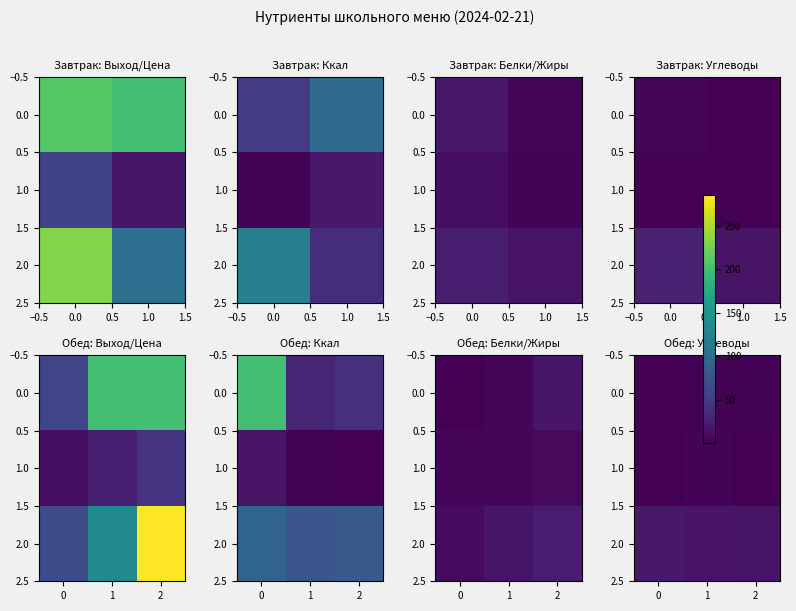

Which series has the widest spread of values?

2.0